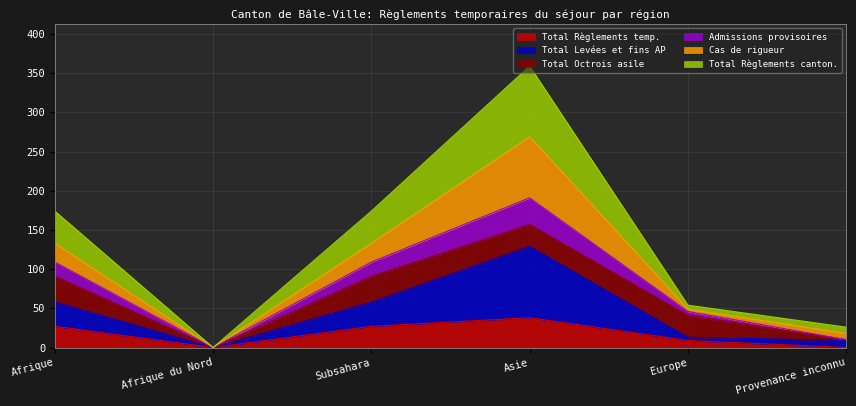

At which label does Total Règlements temp. reach its peak?

Asie